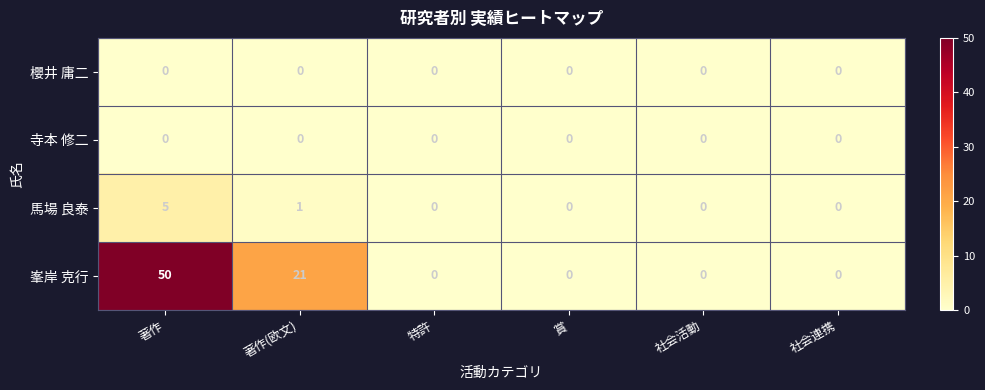

Reading right to left, transcribe all the data shown in this chart.

櫻井 庸二: 0	0	0	0	0	0
寺本 修二: 0	0	0	0	0	0
馬場 良泰: 0	0	0	0	1	5
峯岸 克行: 0	0	0	0	21	50